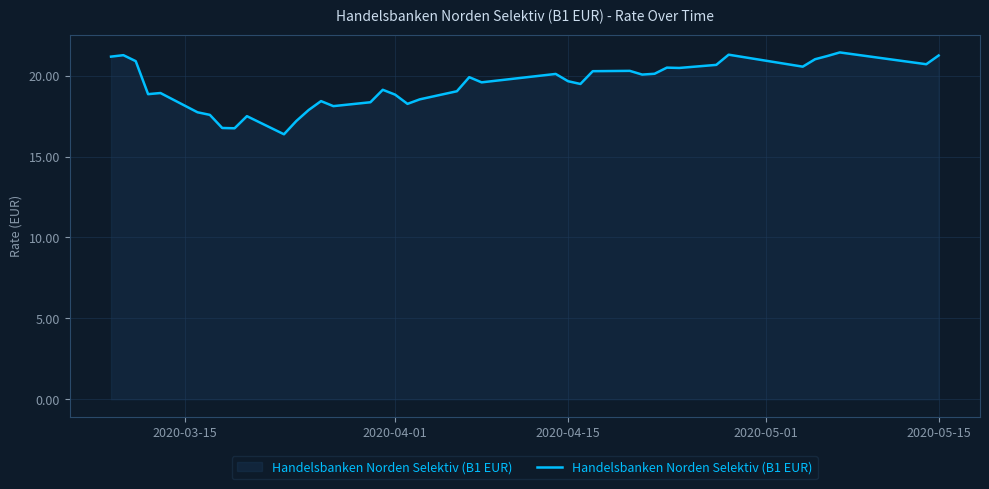

What is the minimum value shown in the chart?

16.4